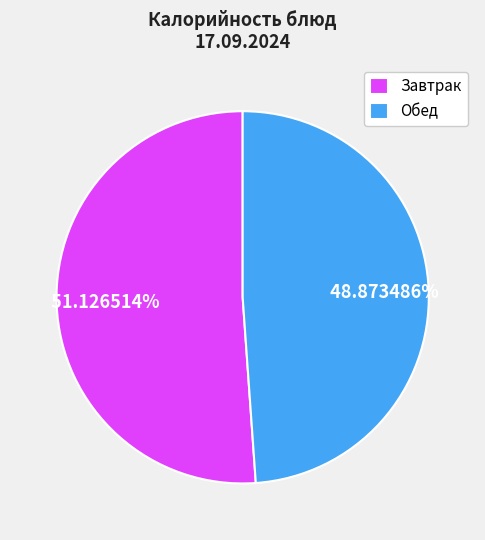

How many segments does this pie chart have?

2